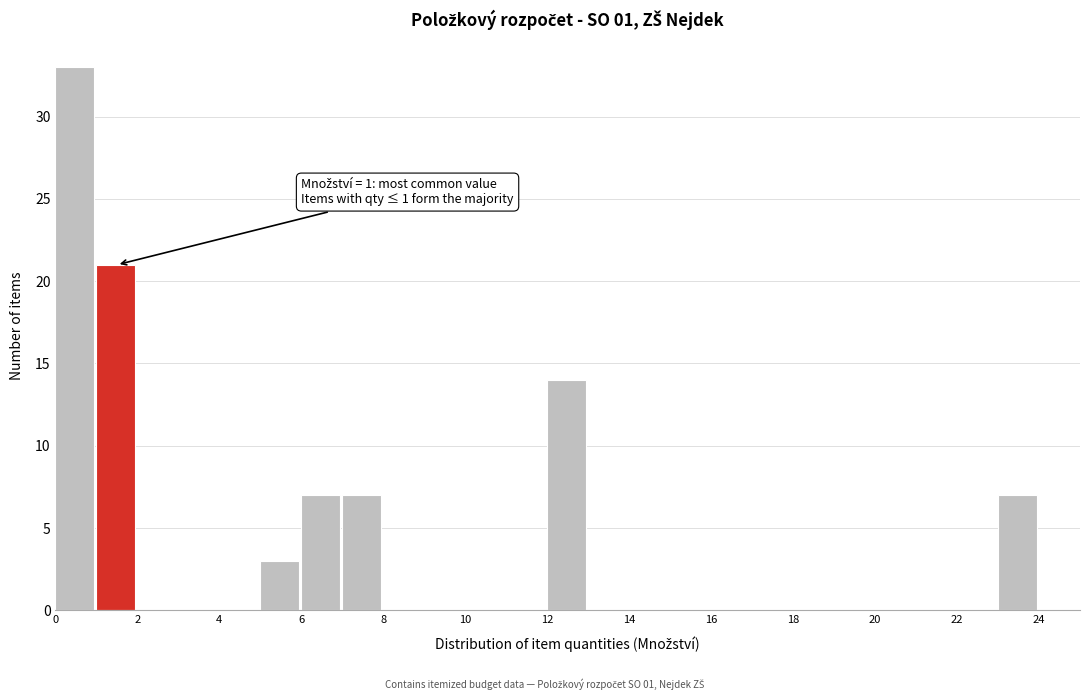

Over which range of the x-axis is the bar tallest?

0 to 1